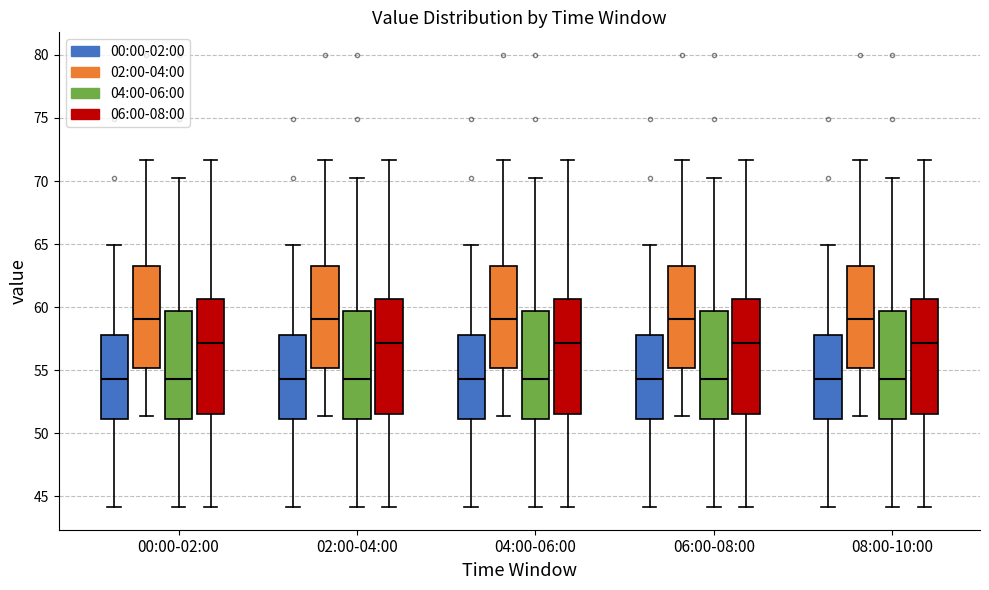

Where does the lower whisker of the box for 08:00-10:00 (00:00-02:00) end on the y-axis? The values are not printed on the chart, so give them approximately, as read against the axis.

44.0